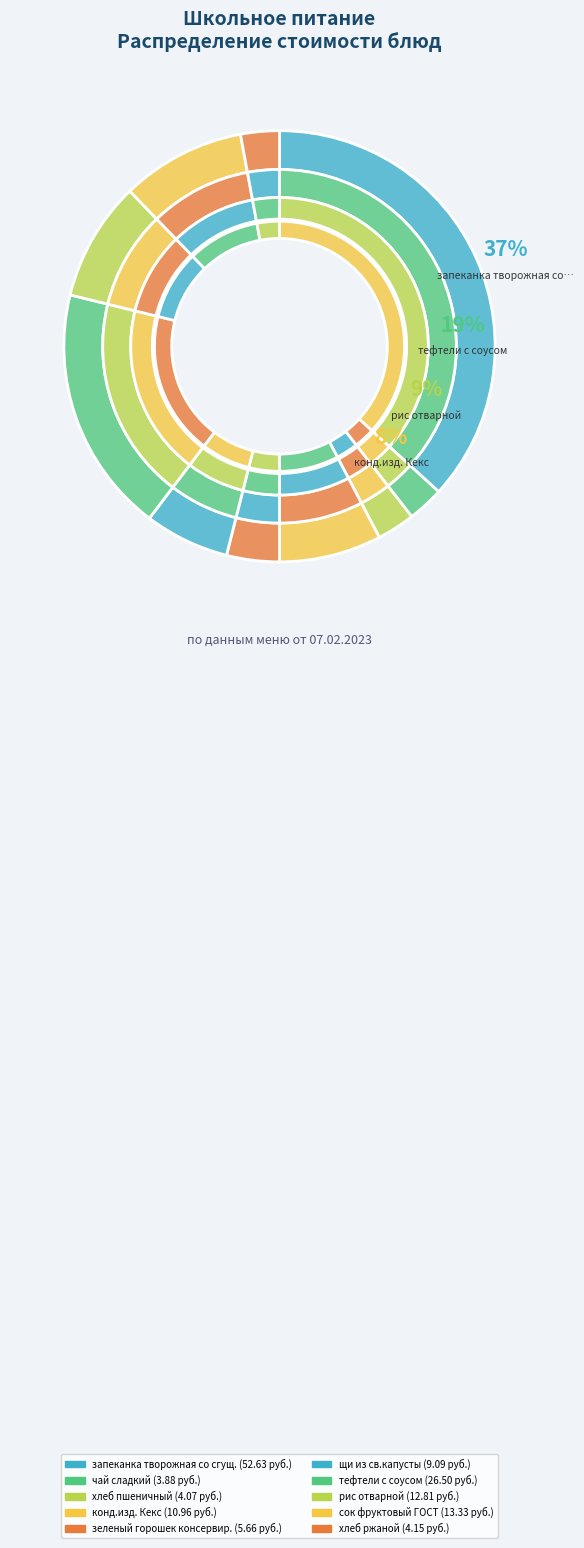

What percentage is NOT represented by чай сладкий?

97.3%